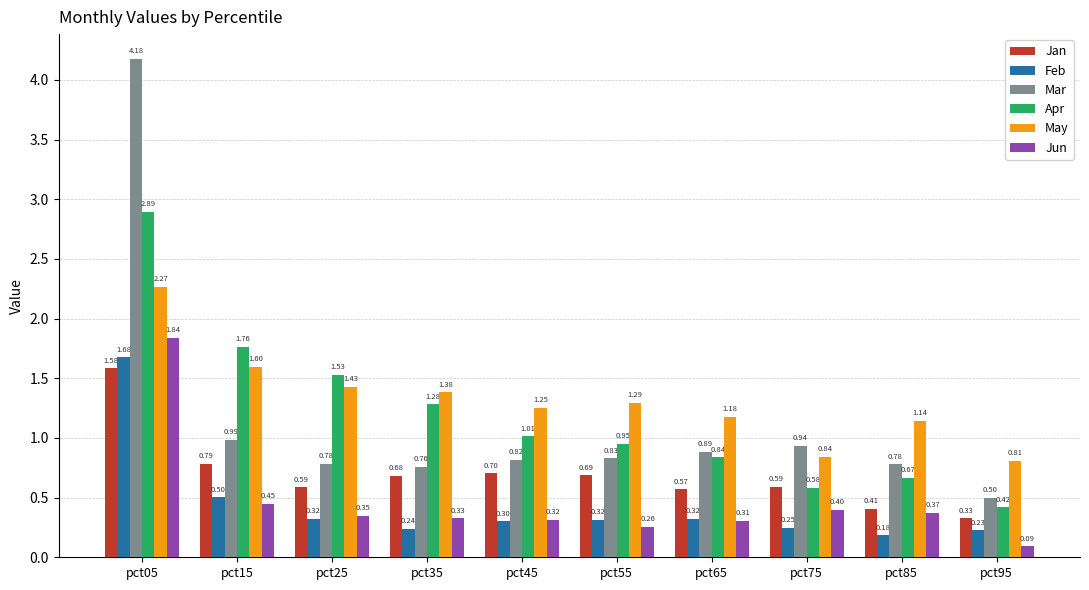

At pct55, list the series in order from smallest to largest.

Jun, Feb, Jan, Mar, Apr, May